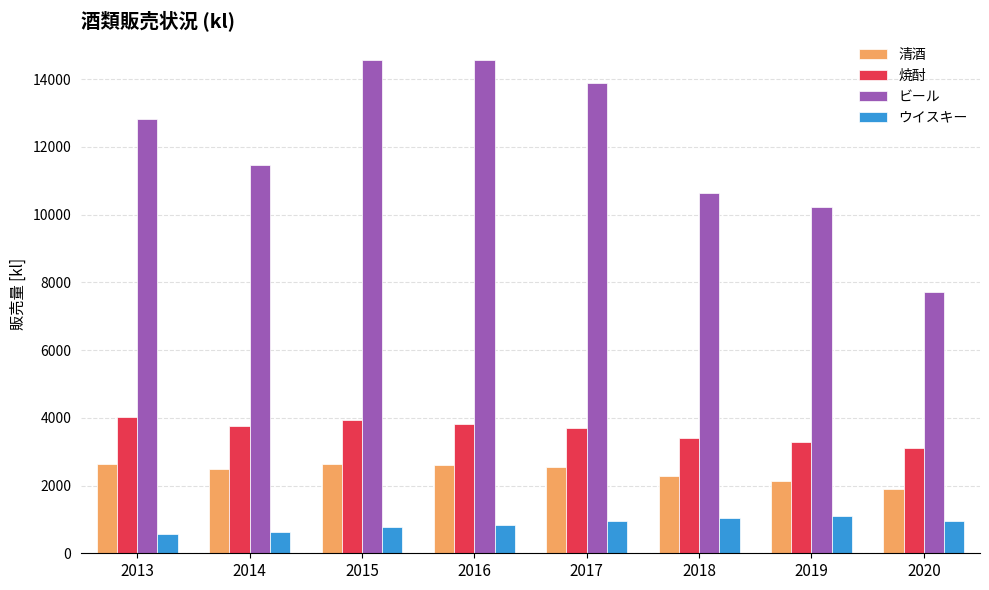

What is the average value of the 清酒 series?

2406